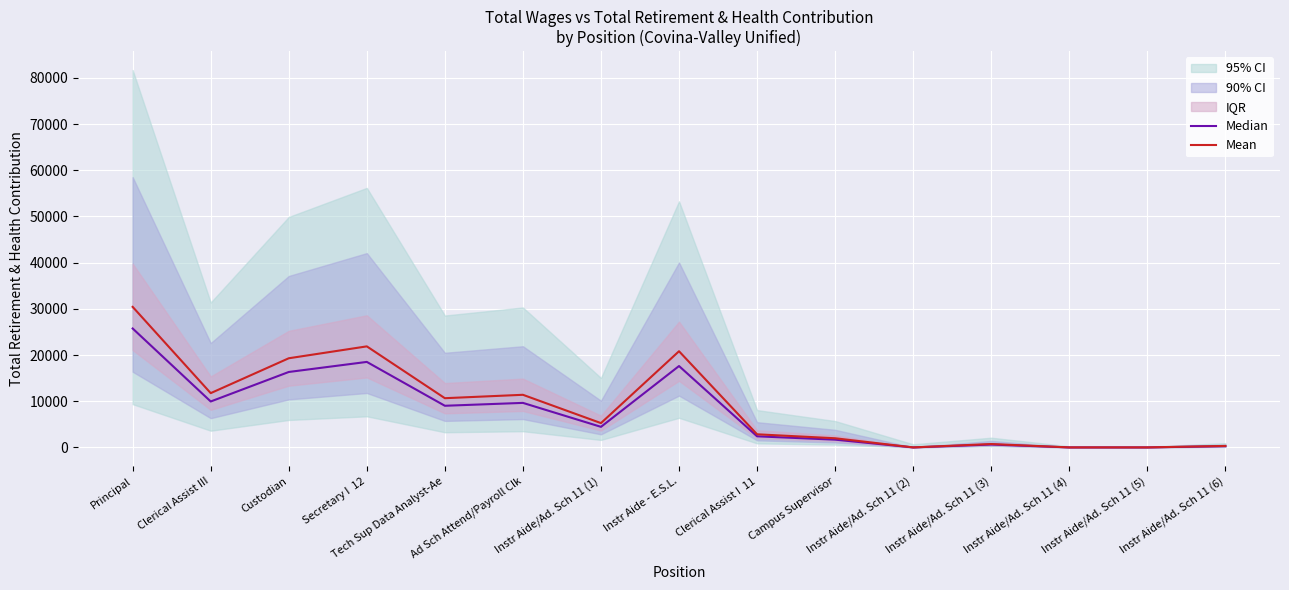

What is the value of the Mean point at the 6th from the left?

11389.3